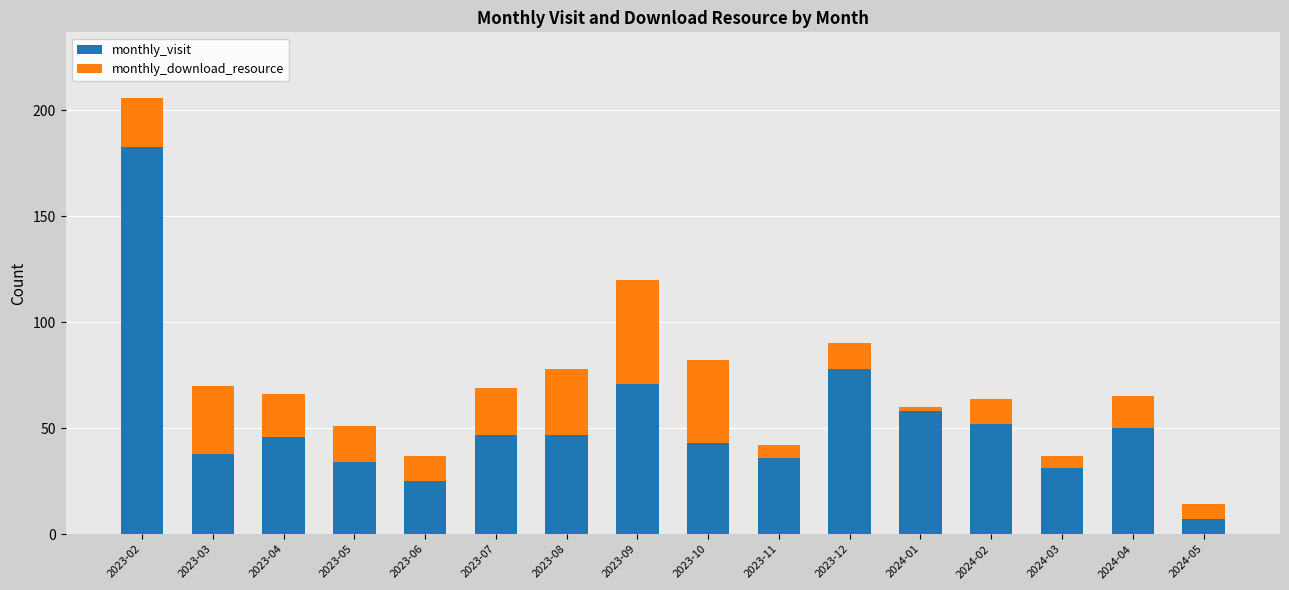

Does the chart contain any negative values?

No